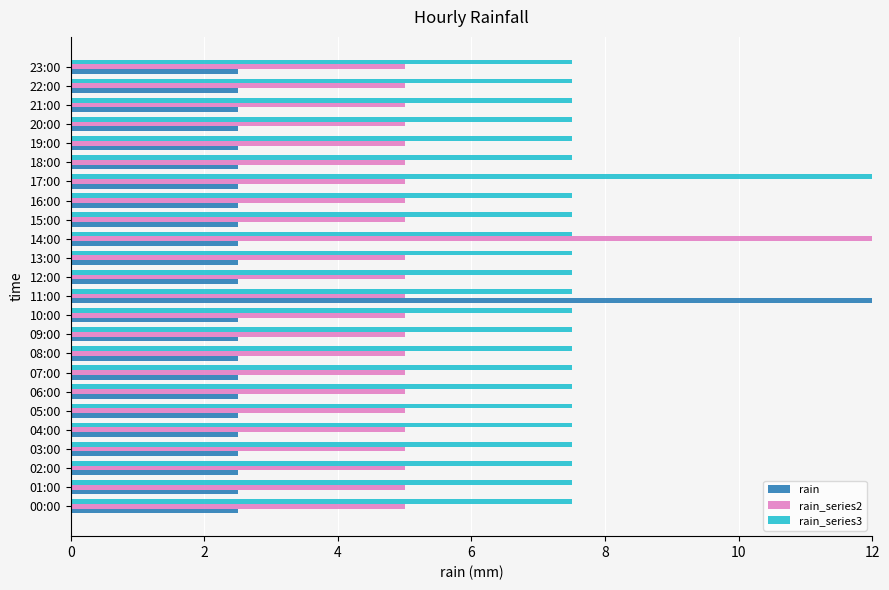

Which series has the largest range (max minus min)?

rain